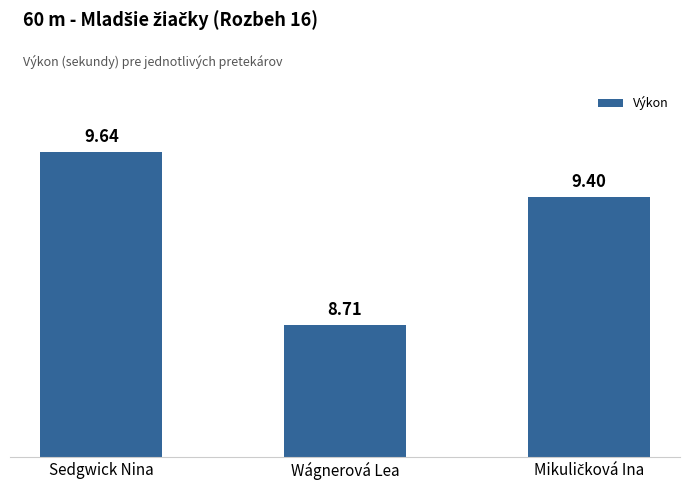

How many values are between 8 and 9?

1